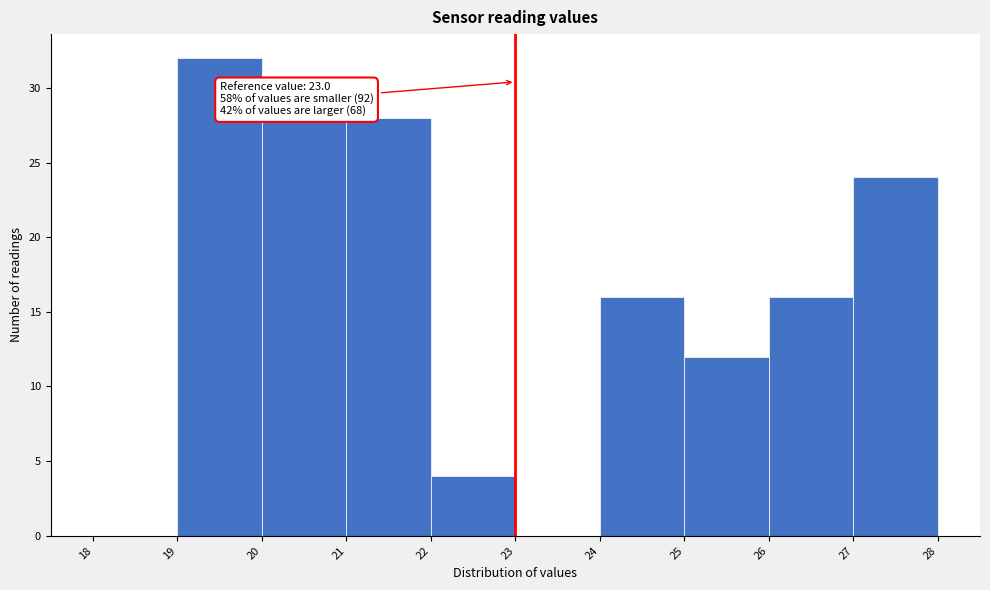

Which range on the x-axis has the tallest bar?

19 to 20